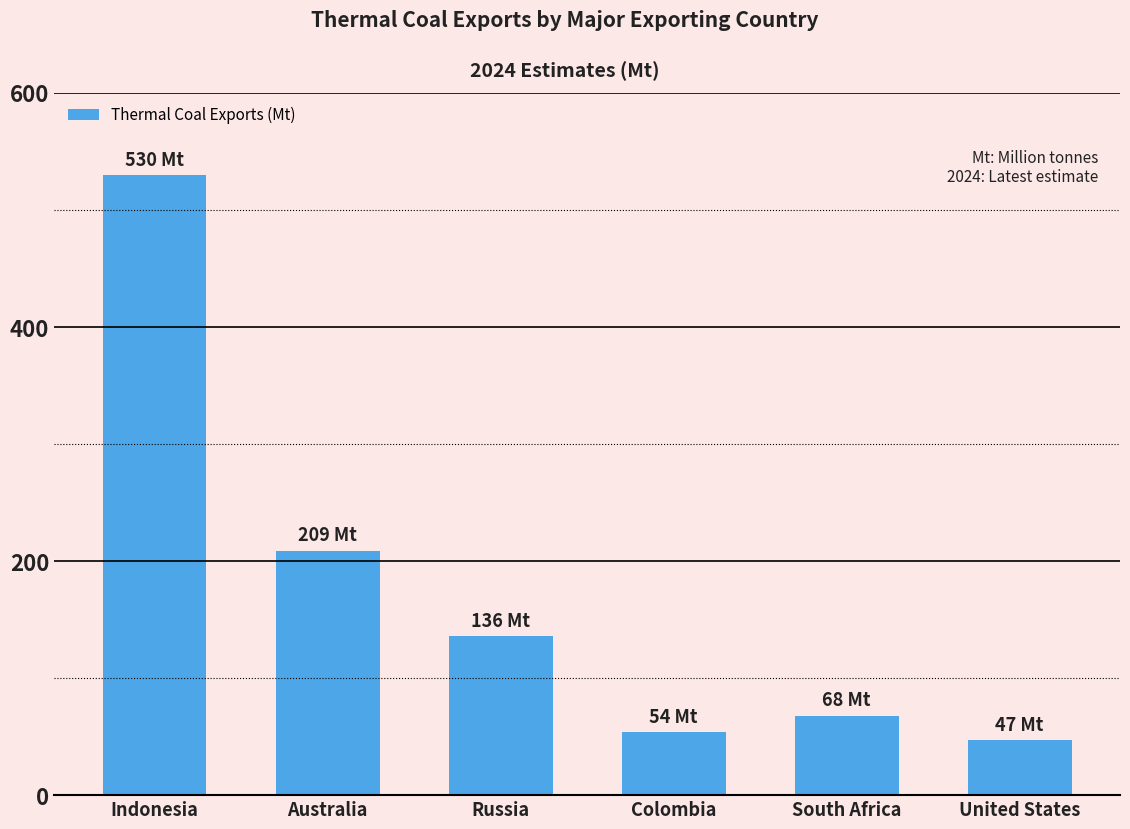

Reading right to left, transcribe all the data shown in this chart.

United States=47.0	South Africa=68.0	Colombia=54.0	Russia=136.0	Australia=208.8	Indonesia=530.0